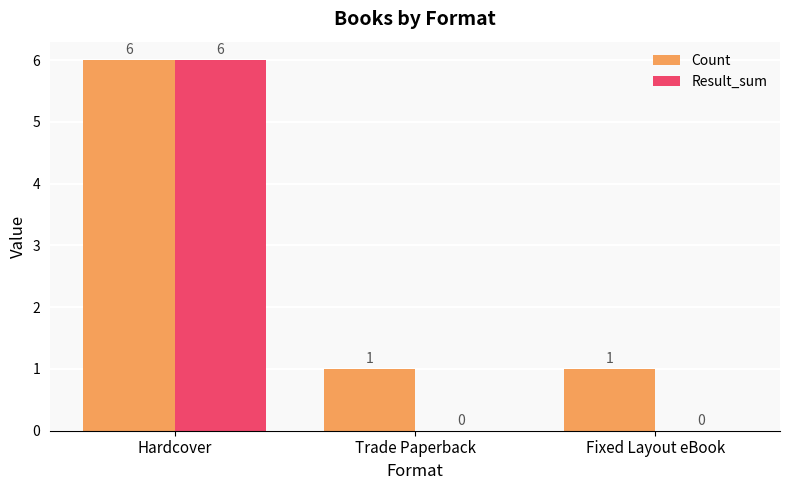

At which category is the sum across all series the highest?

Hardcover